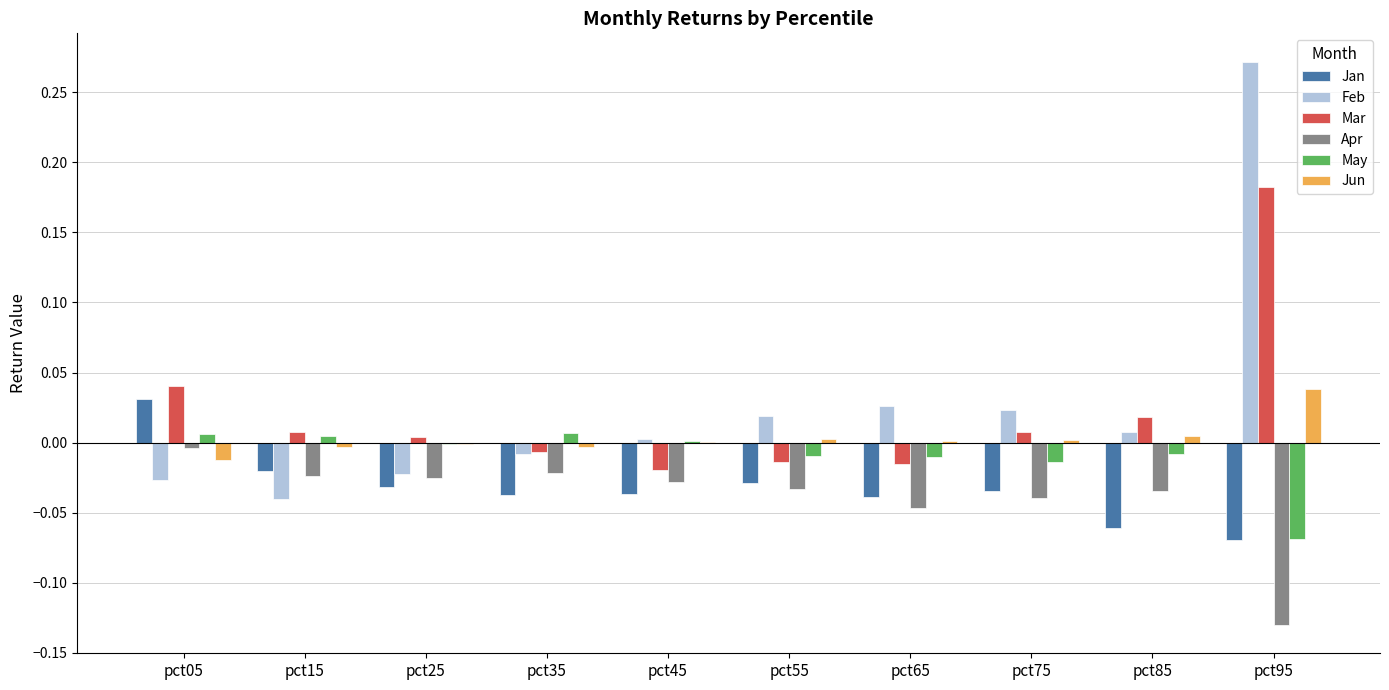

Which category has the highest value in the Apr series?

pct05